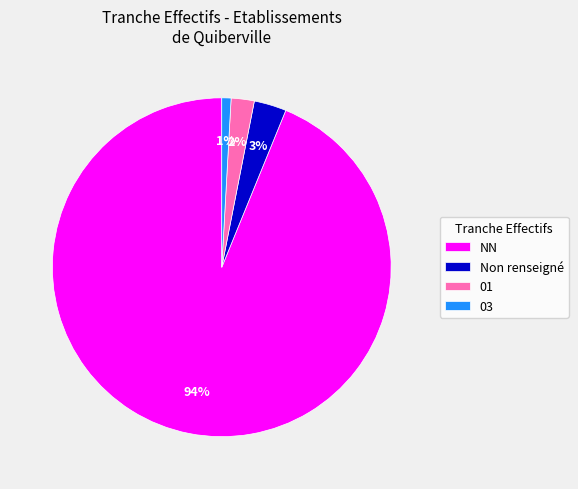

What is the ratio of the value at 03 to the value at Non renseigné?

0.3